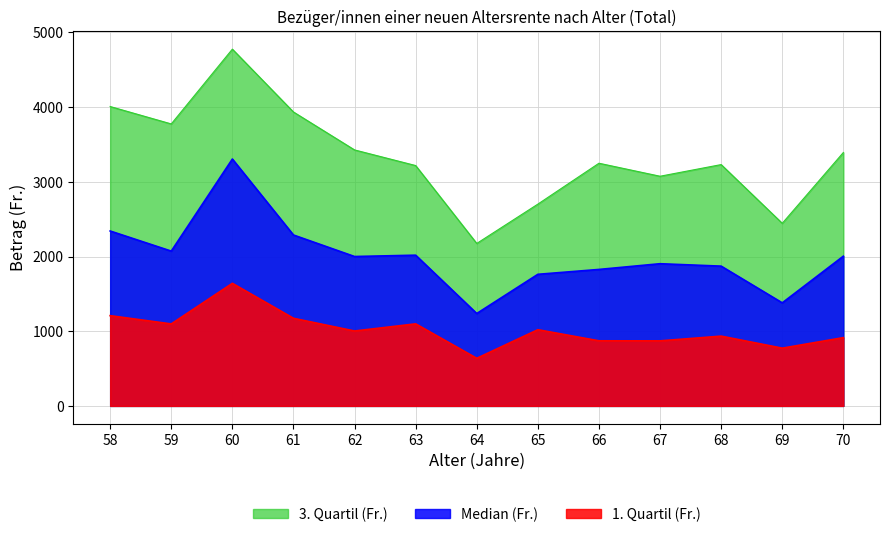

Rank the series by their average value, from highest to lowest.

3. Quartil (Fr.), Median (Fr.), 1. Quartil (Fr.)